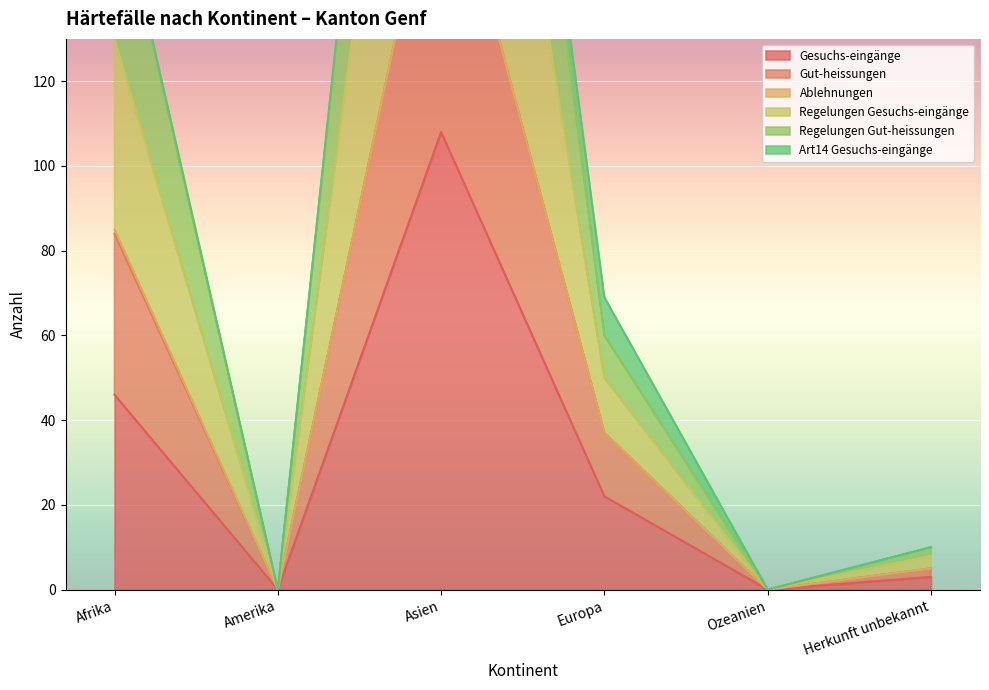

Is the value of Gut-heissungen at Afrika greater than the value of Gesuchs-eingänge at Ozeanien?

Yes